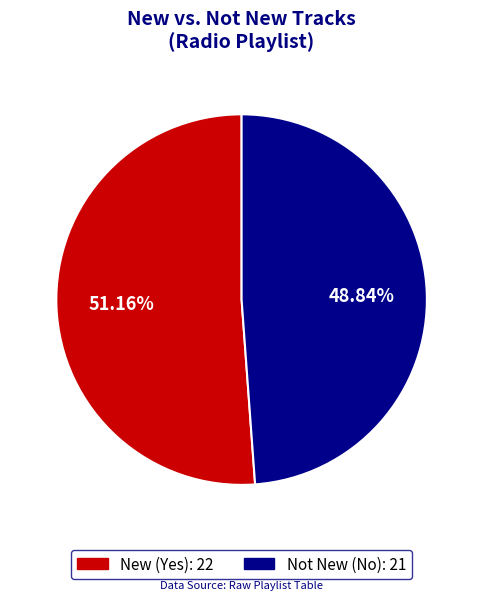

Is there any slice that represents more than half of the pie?

Yes